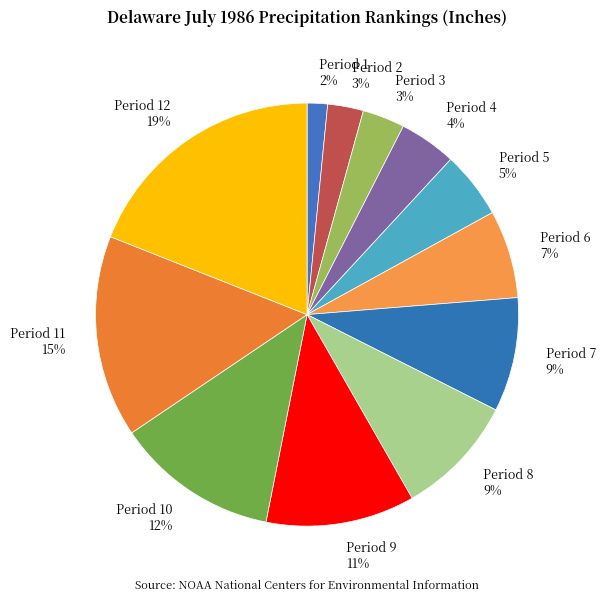

What is the smallest slice in the pie chart?

Period 1 2%